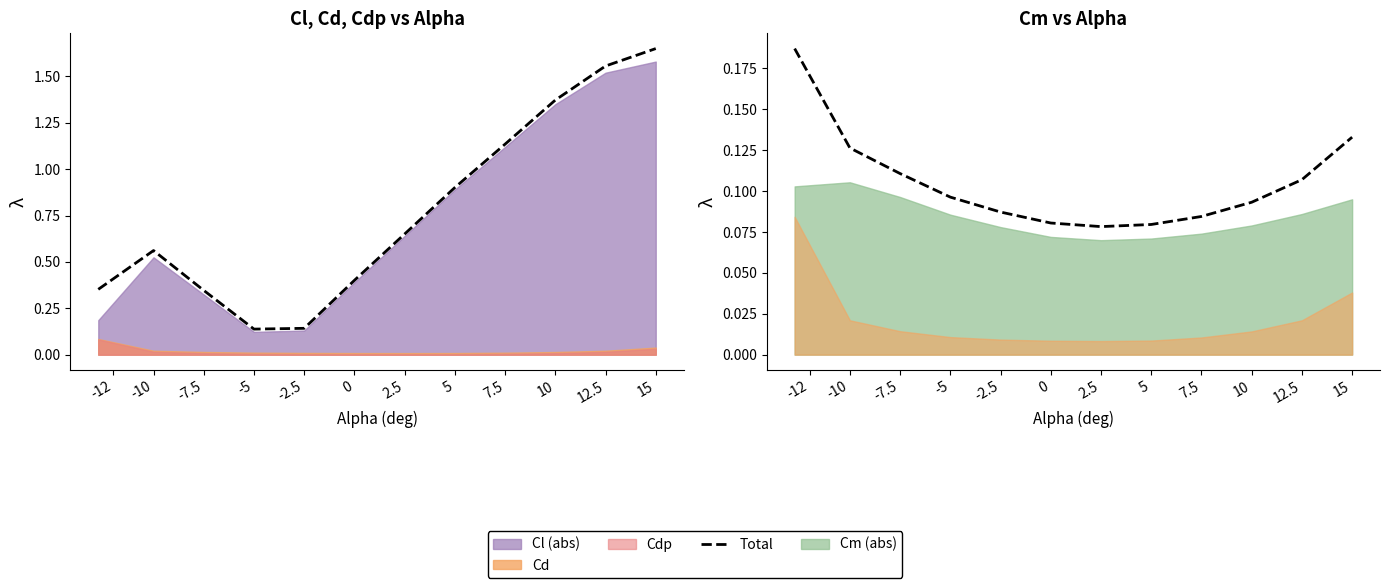

What position from the left is -2.5?

5